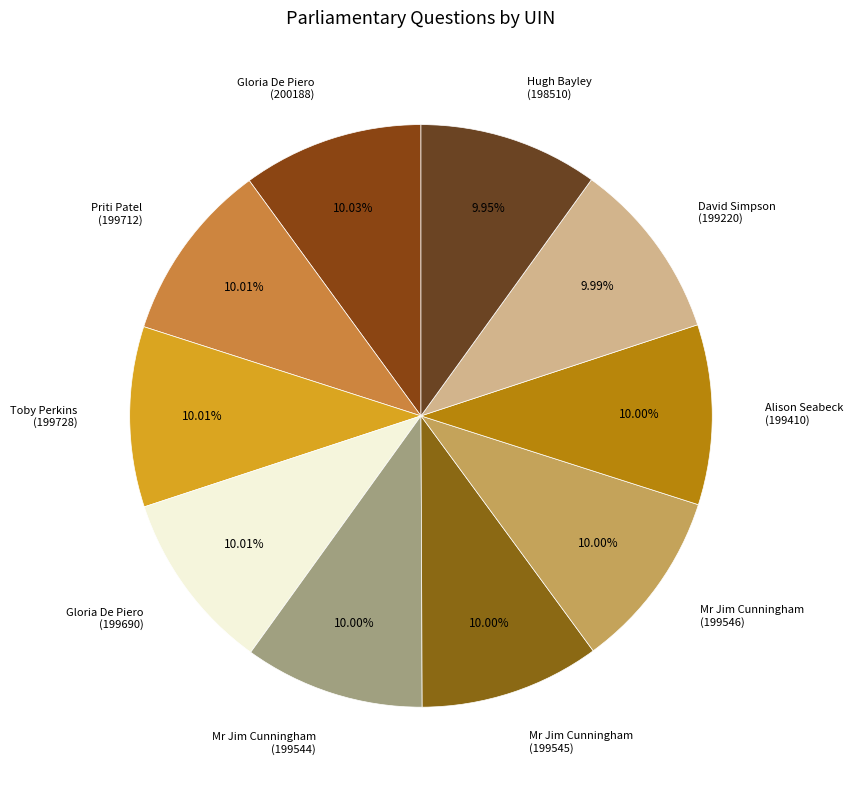

Is there any slice that represents more than half of the pie?

No